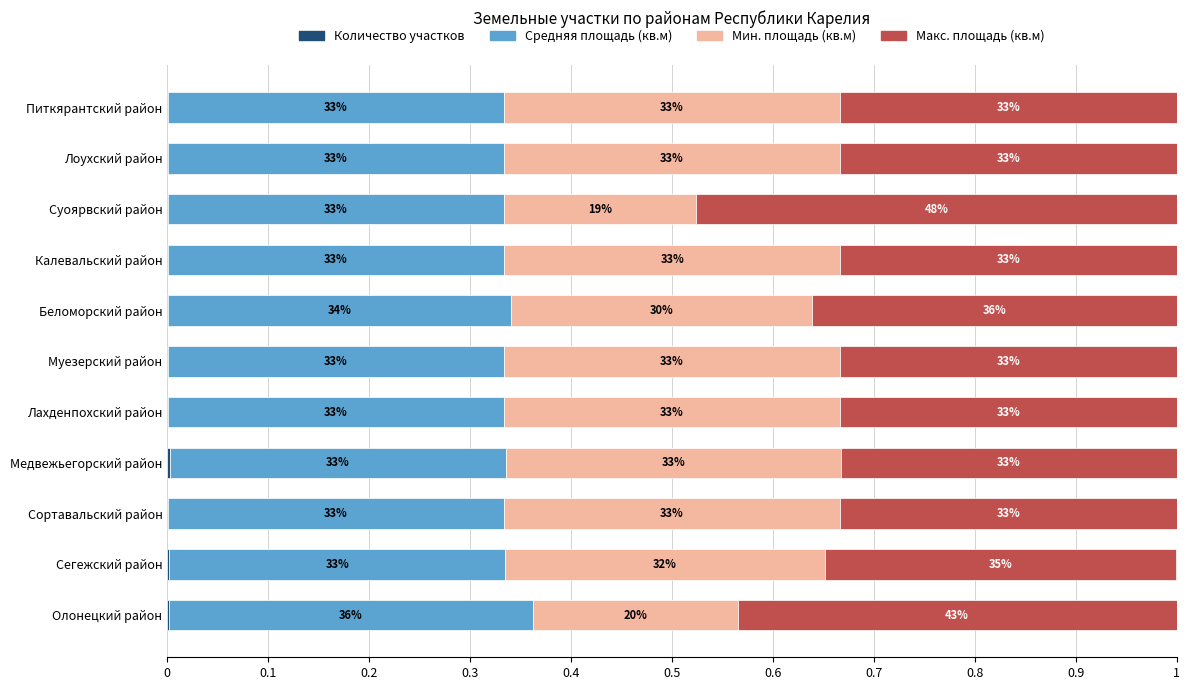

What are all the series names shown in the legend?

Количество участков, Средняя площадь (кв.м), Мин. площадь (кв.м), Макс. площадь (кв.м)